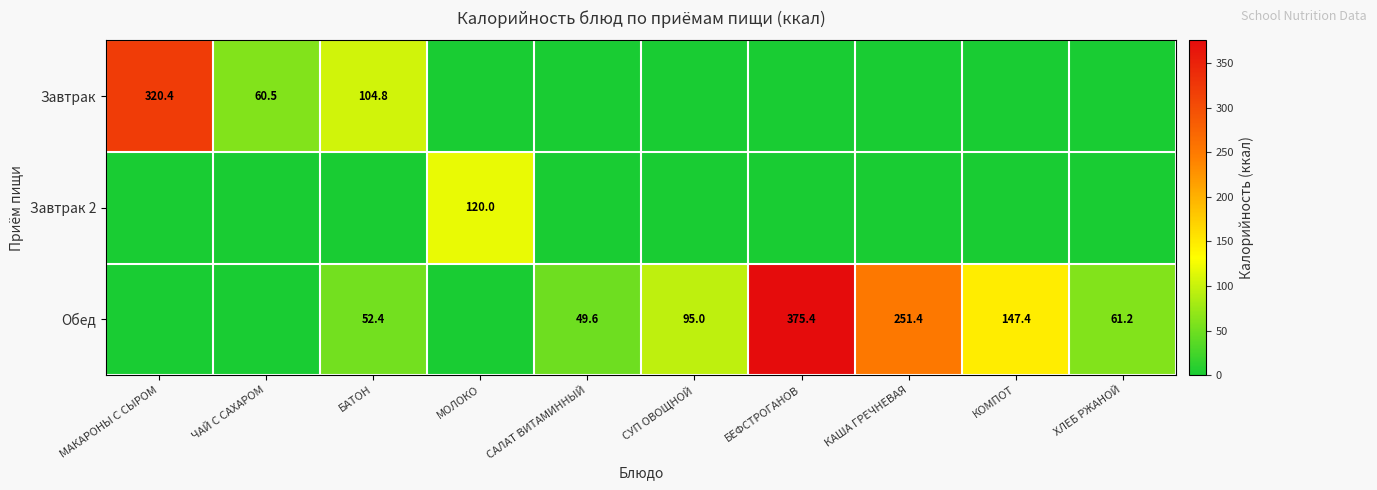

Is it true that Завтрак equals 163.2 at БАТОН?

False